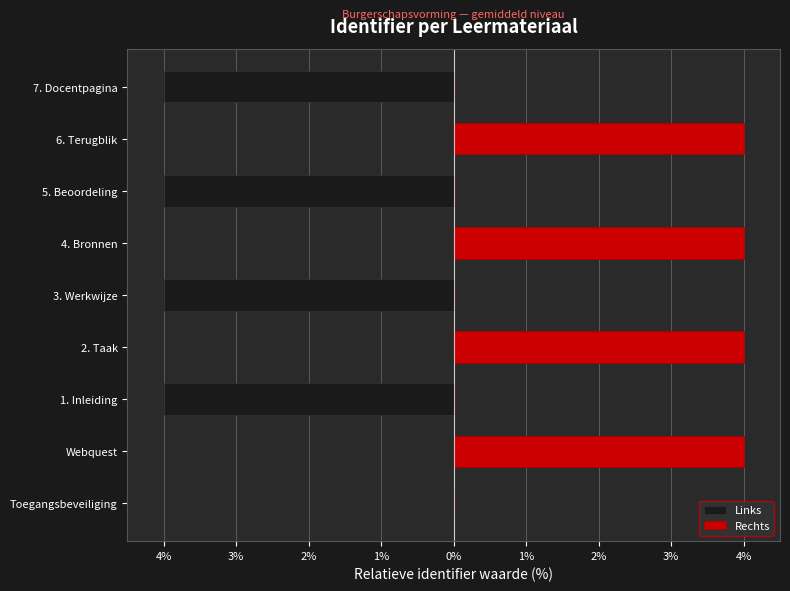

How many bars are there in each group?

2